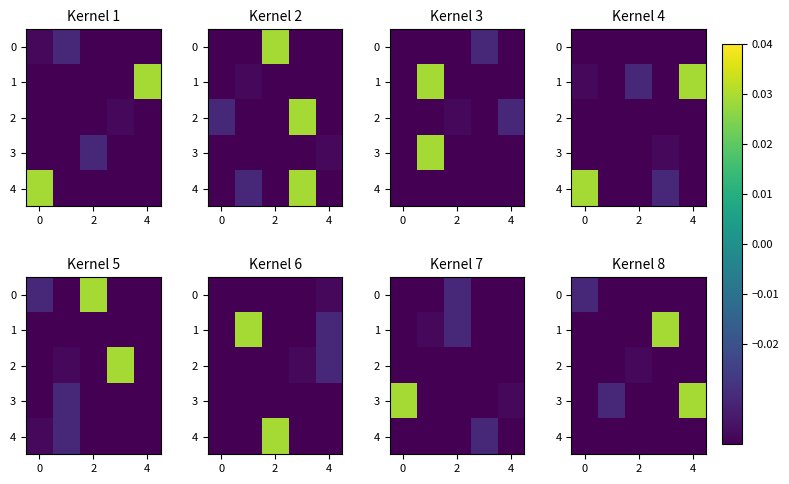

At which category does the chart reach its minimum across all series?

2